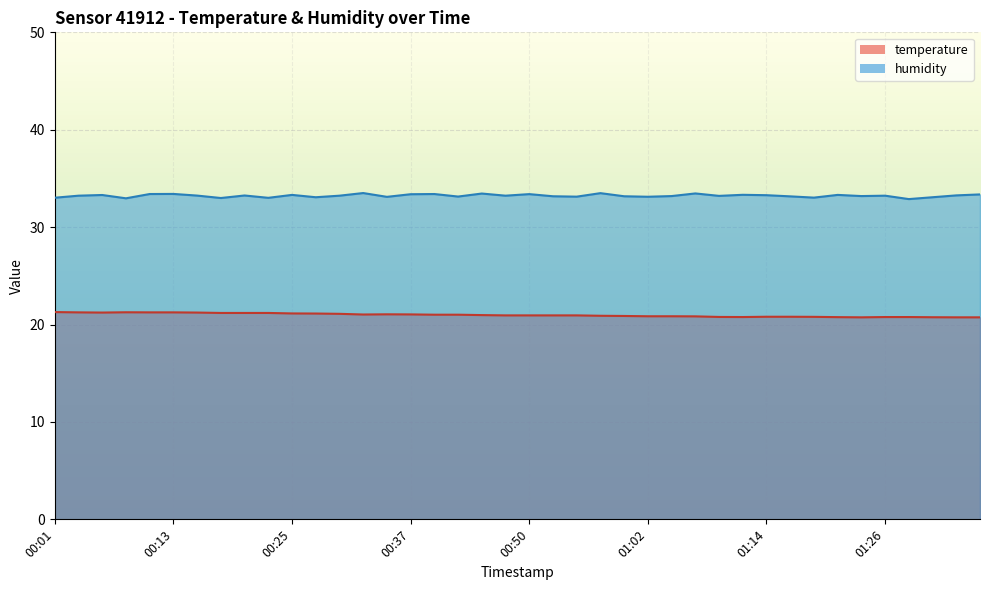

How many data points in humidity are above 33?

37